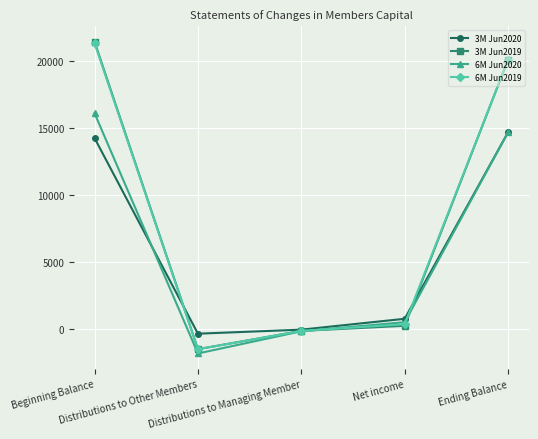

At which category does 6M Jun2020 reach its first local valley?

Distributions to Other Members